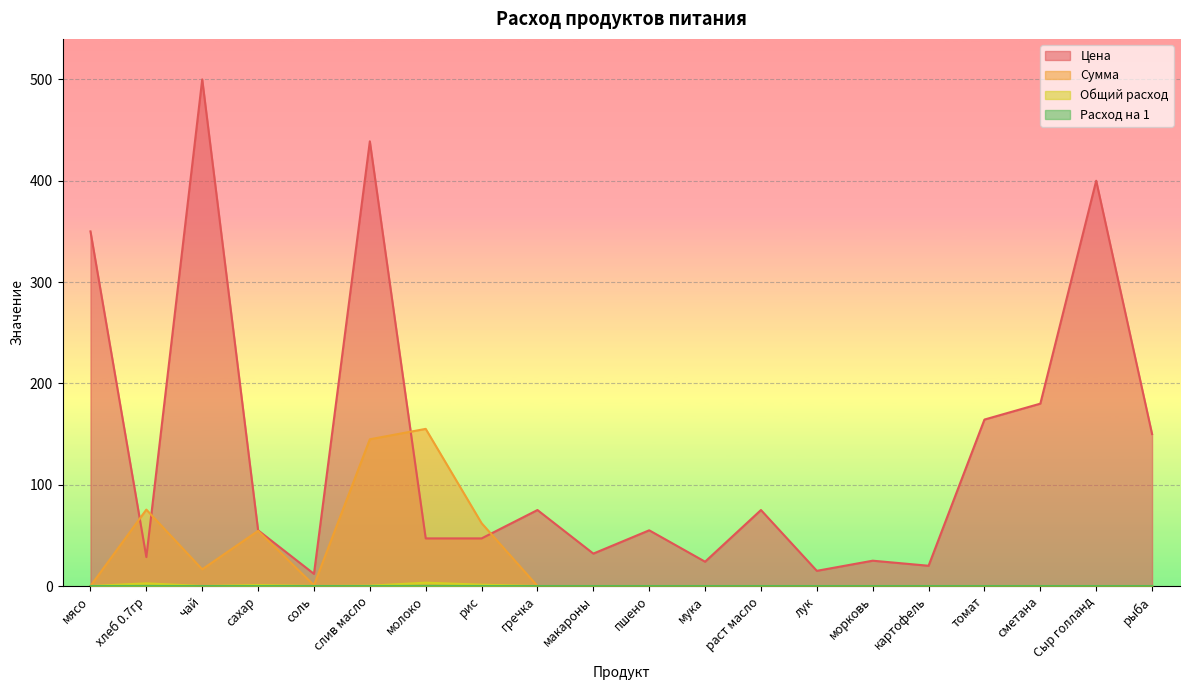

Reading left to right, transcribe all the data shown in this chart.

Цена: 350.0	28.6	500.0	55.0	12.0	438.9	47.0	47.0	75.0	32.0	55.0	24.0	75.0	15.0	25.0	20.0	164.3	180.0	400.0	150.0
Сумма: 0.0	75.4	16.5	54.5	0.8	144.8	155.1	62.0	0.0	0.0	0.0	0.0	0.0	0.0	0.0	0.0	0.0	0.0	0.0	0.0
Общий расход: 0.0	2.6	0.0	1.0	0.1	0.3	3.3	1.3	0.0	0.0	0.0	0.0	0.0	0.0	0.0	0.0	0.0	0.0	0.0	0.0
Расход на 1: 0.0	0.1	0.0	0.0	0.0	0.0	0.1	0.0	0.0	0.0	0.0	0.0	0.0	0.0	0.0	0.0	0.0	0.0	0.0	0.0